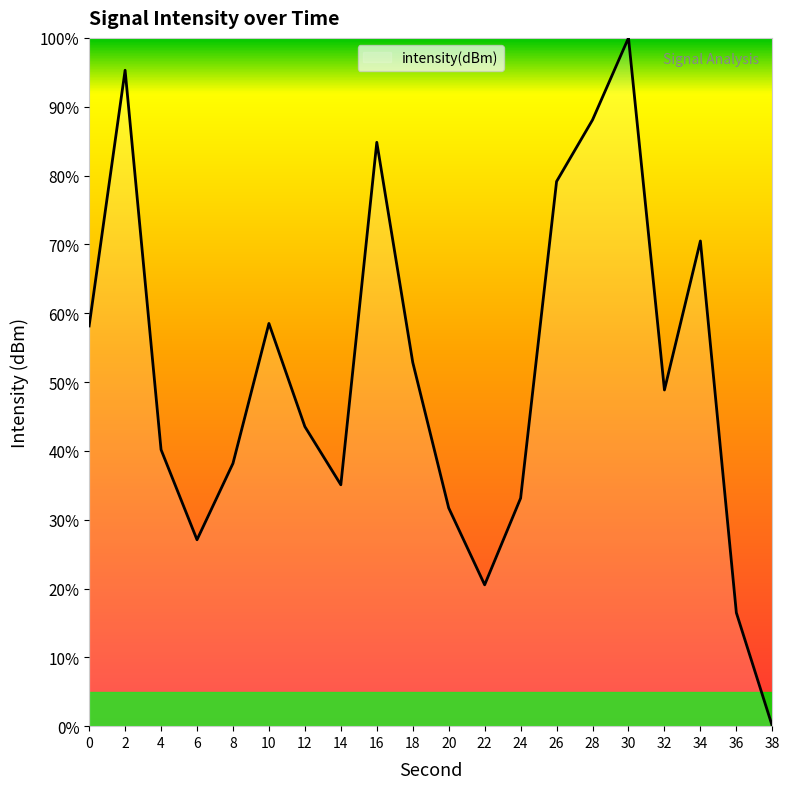

Approximately how many times larger is the value at 14 compared to 4?

0.9